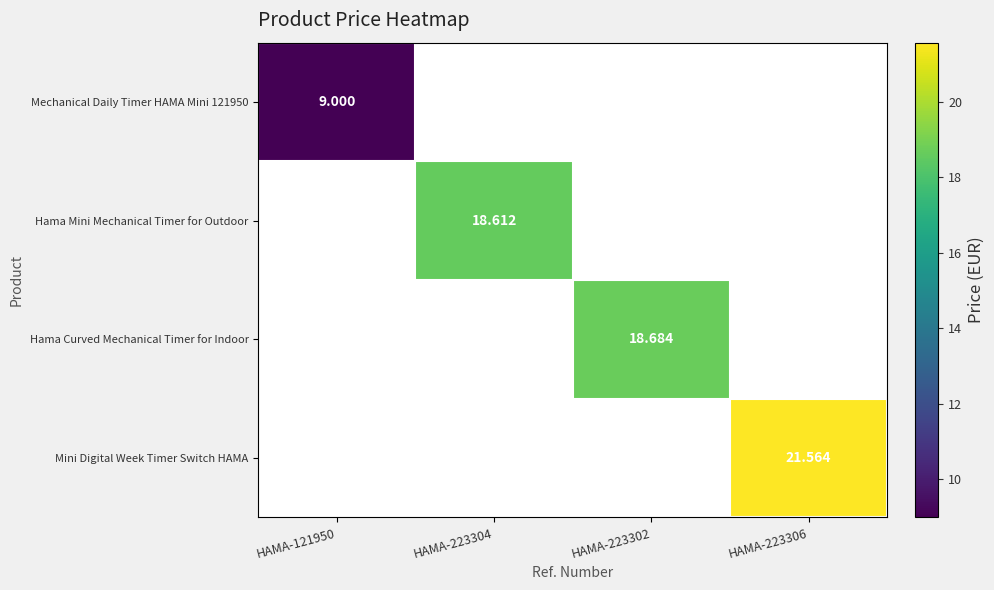

Is the value of Mechanical Daily Timer HAMA Mini 121950 at HAMA-223306 greater than the value of Mini Digital Week Timer Switch HAMA at HAMA-223302?

No